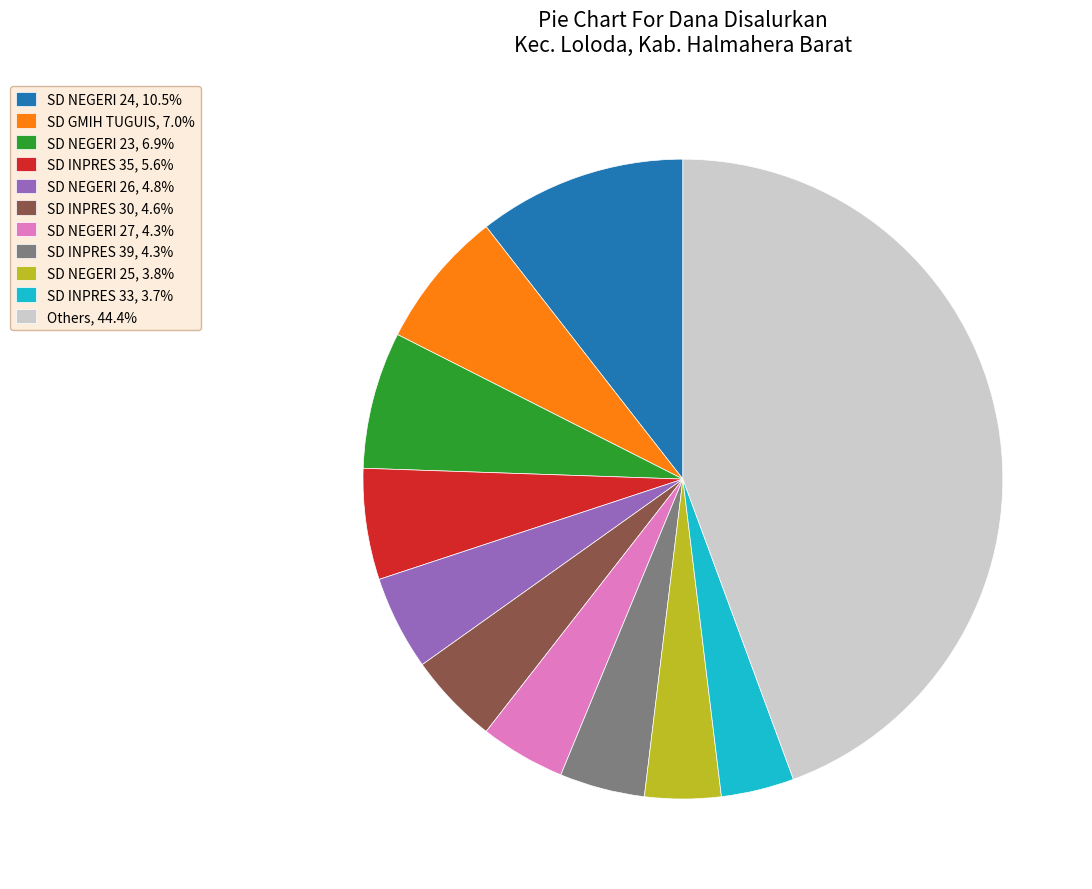

What is the ratio of the value at SD NEGERI 24, 10.5% to the value at SD INPRES 35, 5.6%?

1.9